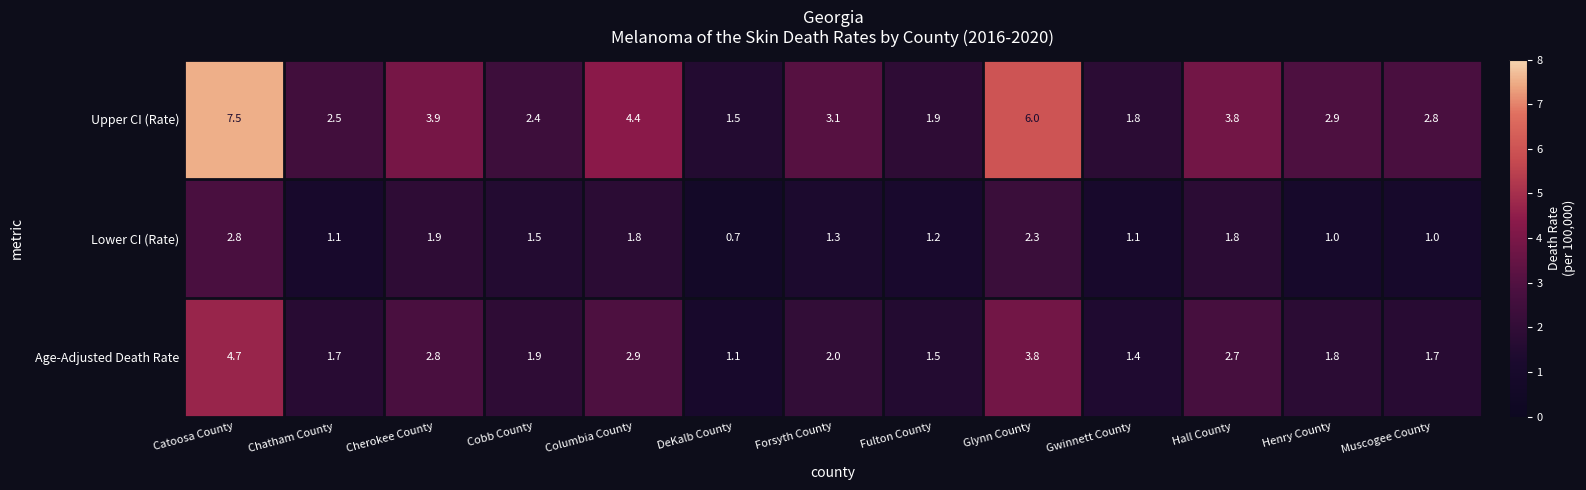

Rank the series by their average value, from lowest to highest.

Lower CI (Rate), Age-Adjusted Death Rate, Upper CI (Rate)